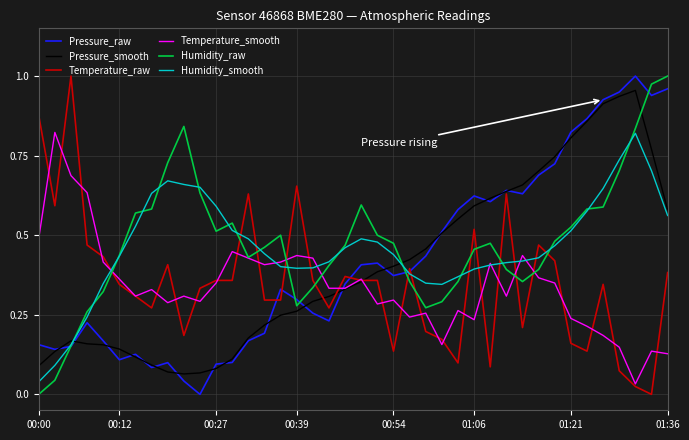

Does the chart display data point markers on the line(s)?

No